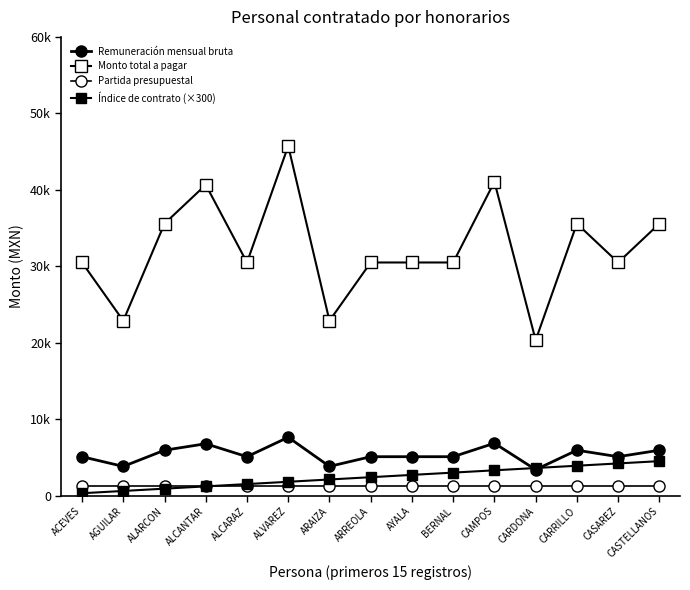

Is this an area chart (filled region under the line)?

No